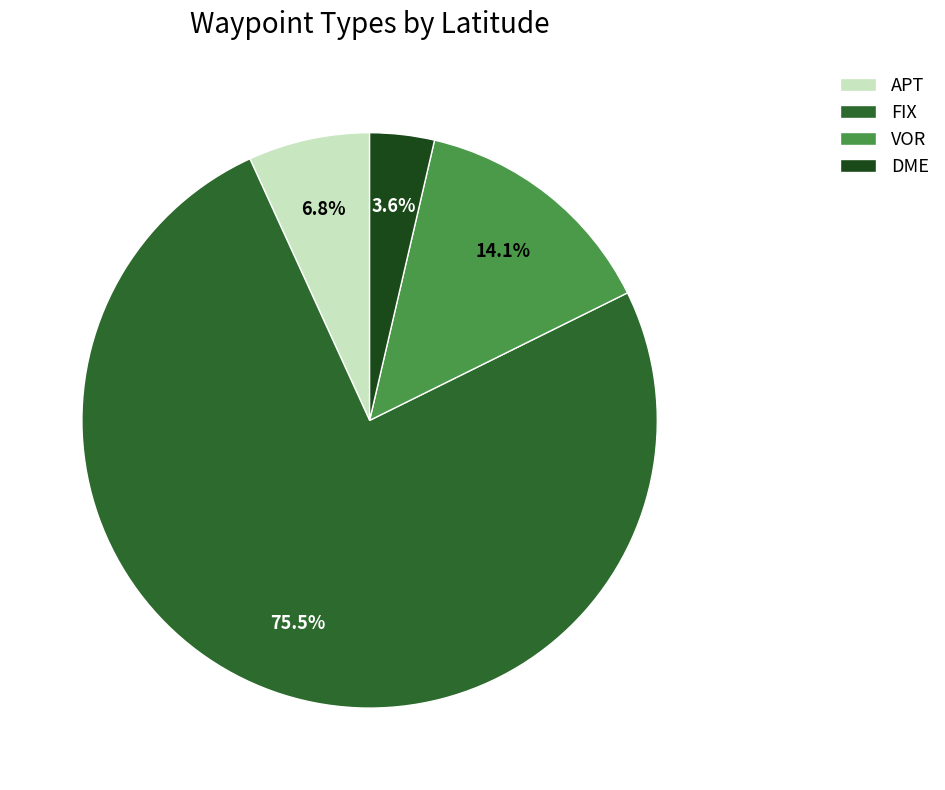

How much of the chart is everything except APT?

93.2%